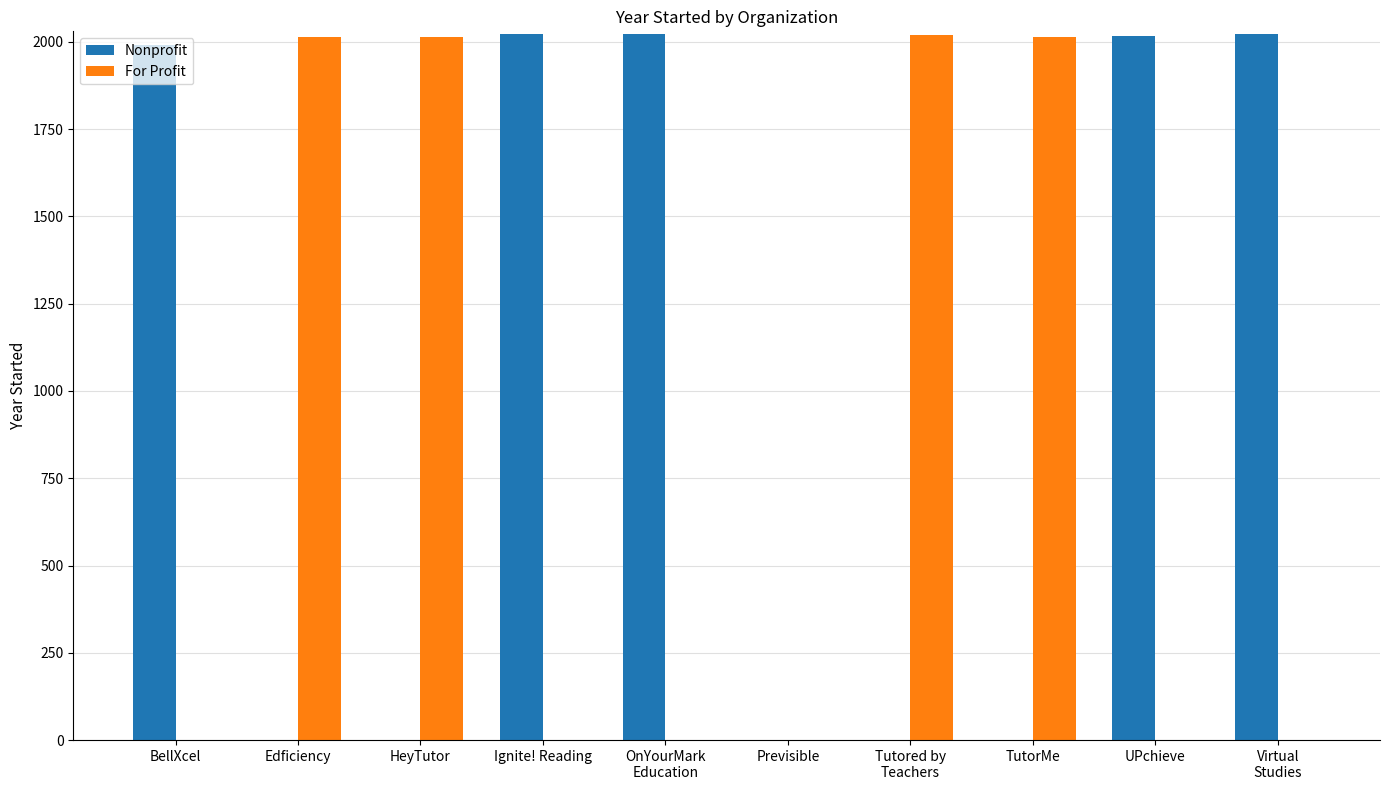

What is the sum of all Nonprofit values?

10073